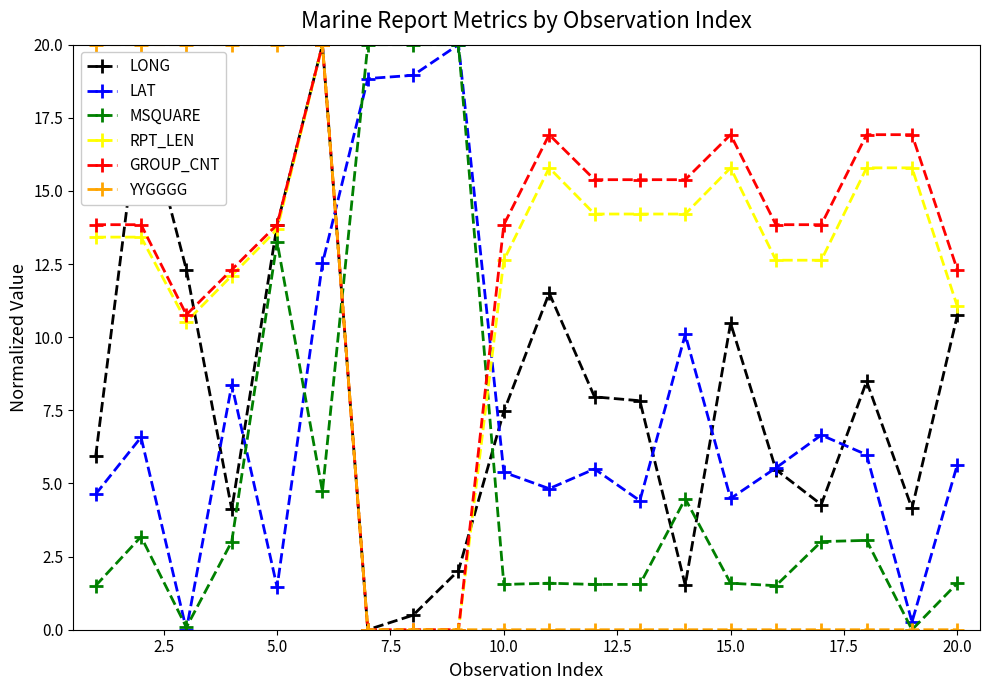

True or false: MSQUARE and RPT_LEN cross at least once.

True